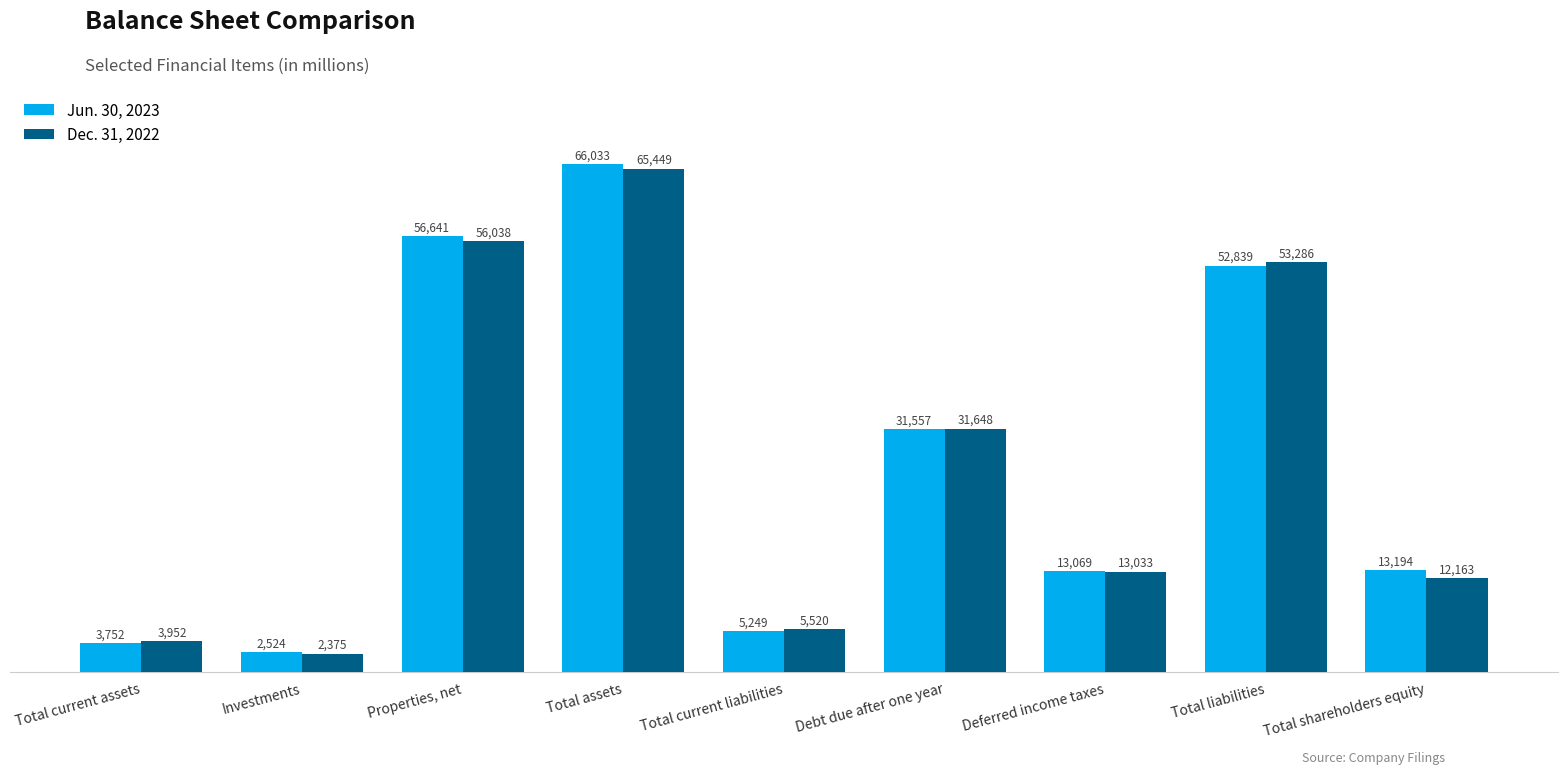

How many bars are there in each group?

2